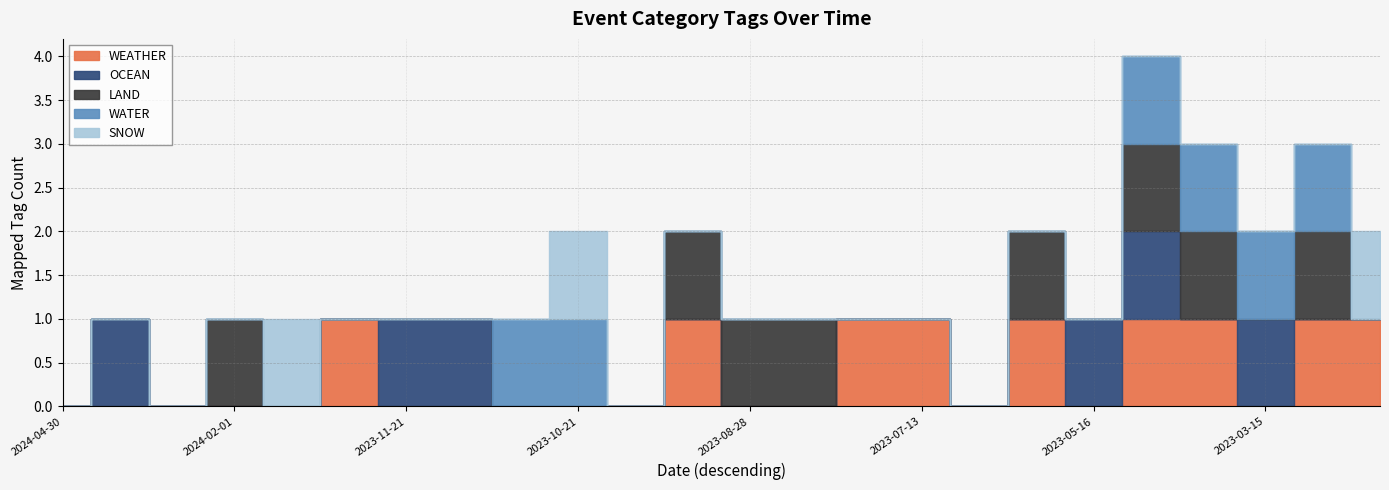

True or false: LAND and WATER intersect in this chart.

False